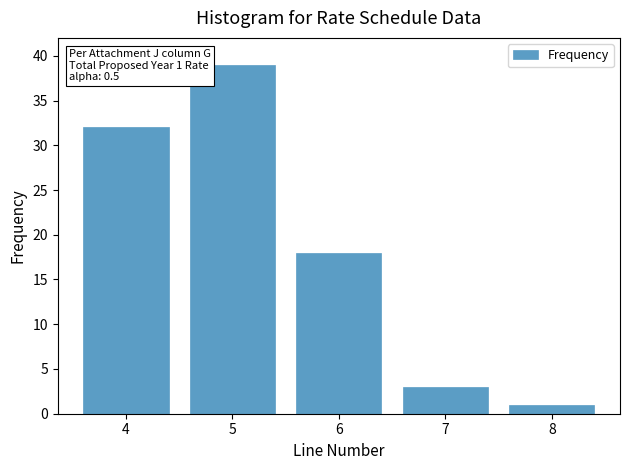

Reading right to left, extract all data points from this chart.

1	3	18	39	32